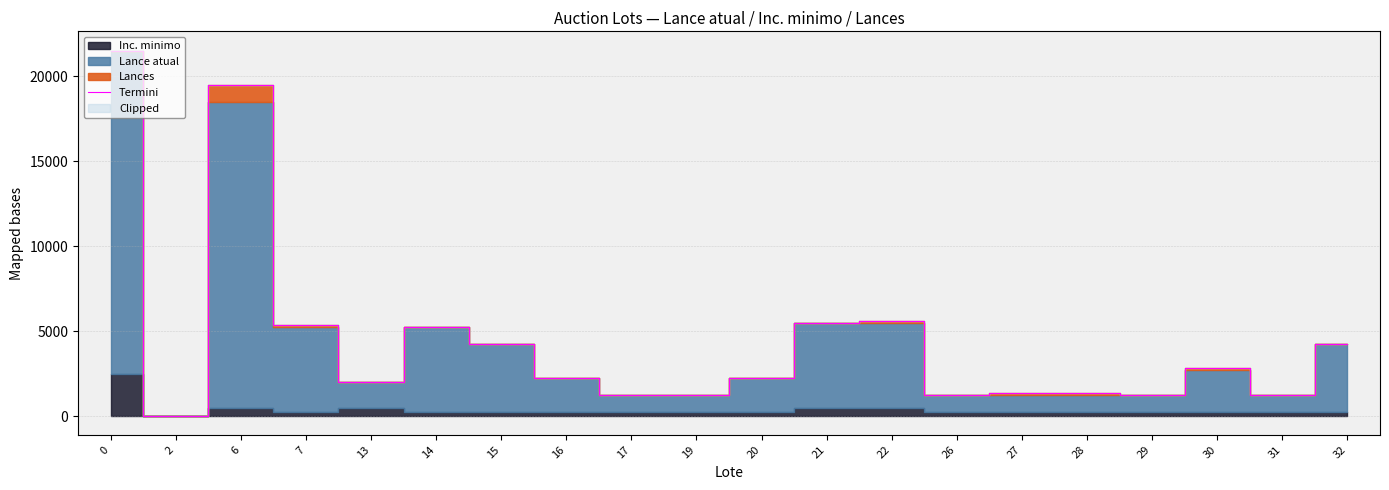

List the labels in order of value, largest first.

0, 6, 22, 21, 7, 14, 15, 32, 30, 16, 20, 13, 27, 28, 17, 19, 26, 29, 31, 2